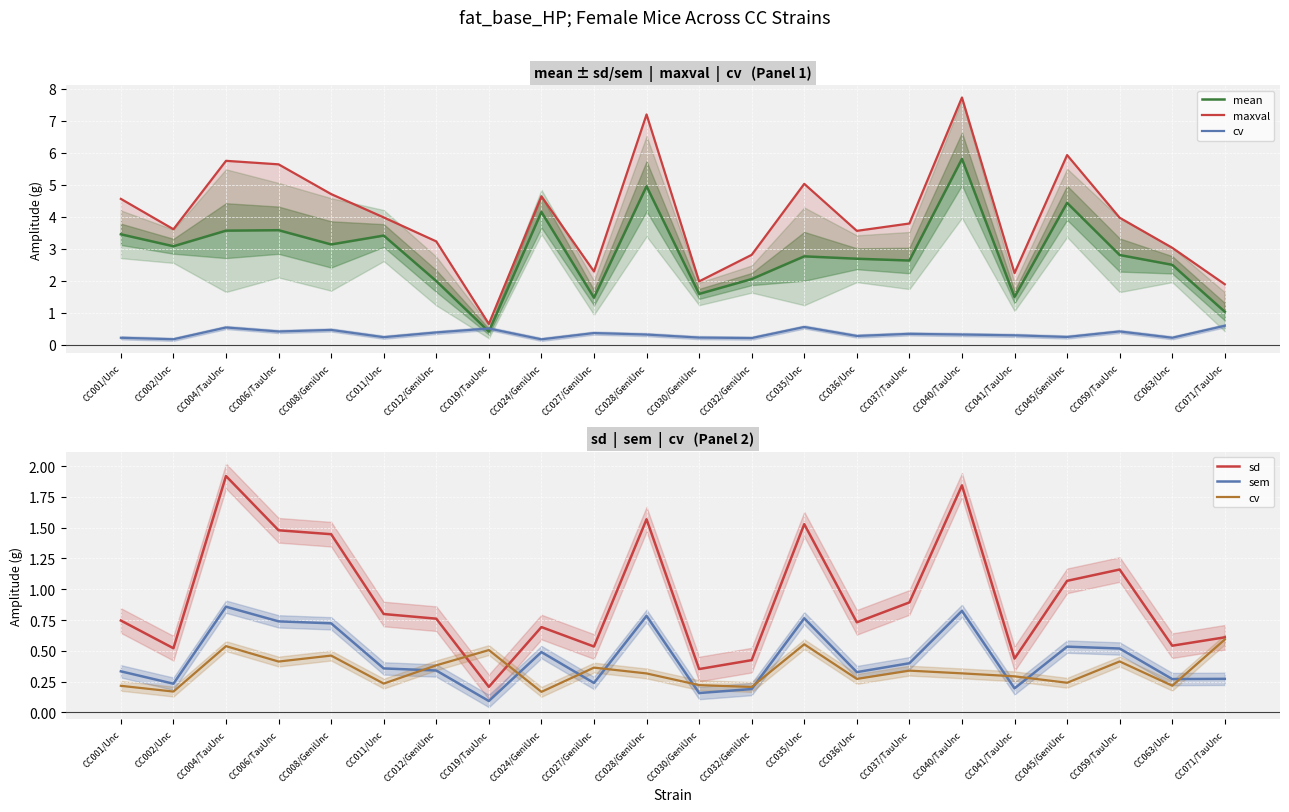

In maxval, how many points are higher than both neighbors (excluding endpoints)?

6